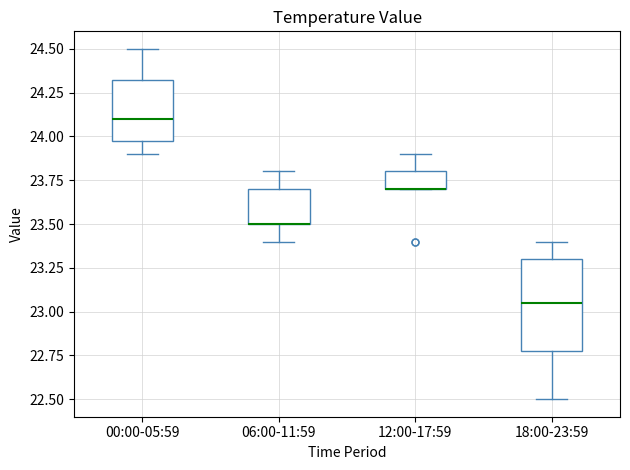

Reading left to right, transcribe this box plot: for each box, give where its median line is, the range the box spans, and where its two whiskers end, as read against the y-axis. The values are not printed on the chart, so give them approximately, as read against the axis.

00:00-05:59: median 24.10, box 24.00 to 24.35, whiskers 23.90 to 24.50
06:00-11:59: median 23.50 (drawn on the box's lower edge), box 23.50 to 23.70, whiskers 23.40 to 23.80
12:00-17:59: median 23.70 (drawn on the box's lower edge), box 23.70 to 23.80, whiskers 23.70 to 23.90
18:00-23:59: median 23.05, box 22.80 to 23.30, whiskers 22.50 to 23.40